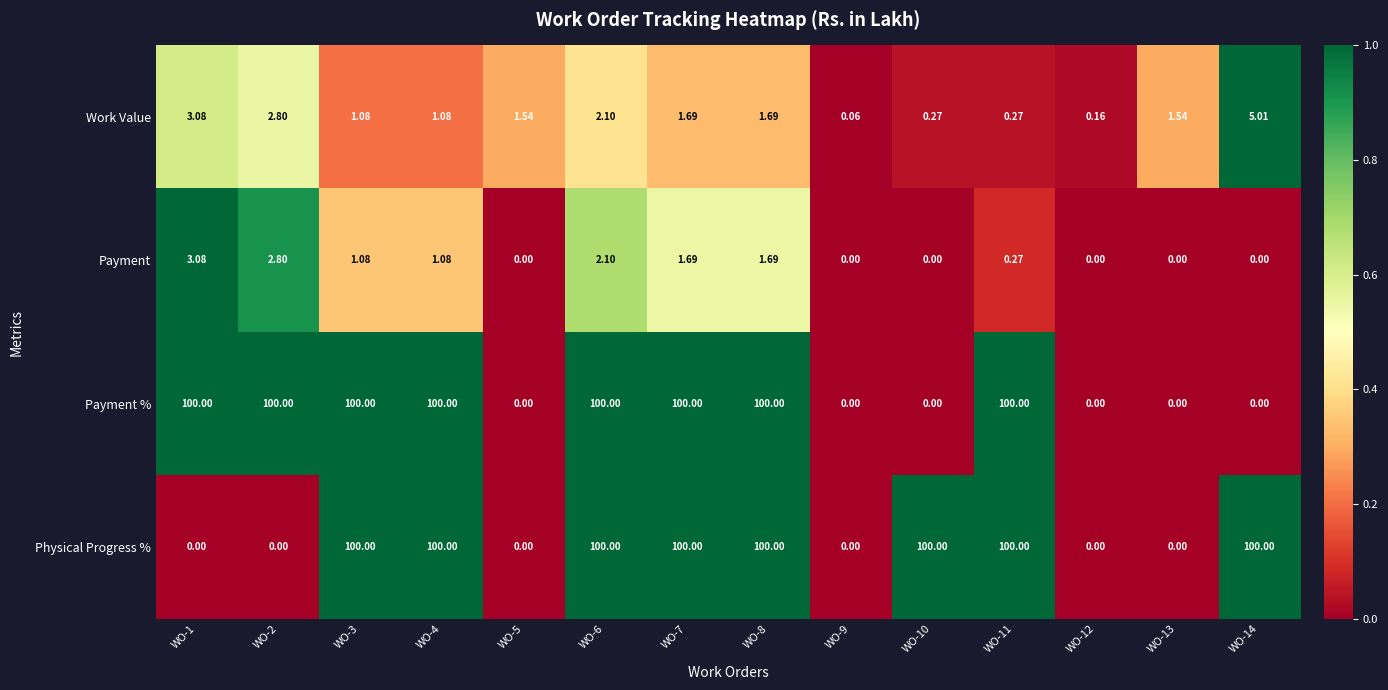

Between WO-1 and WO-4, which series saw the biggest shift?

Physical Progress %